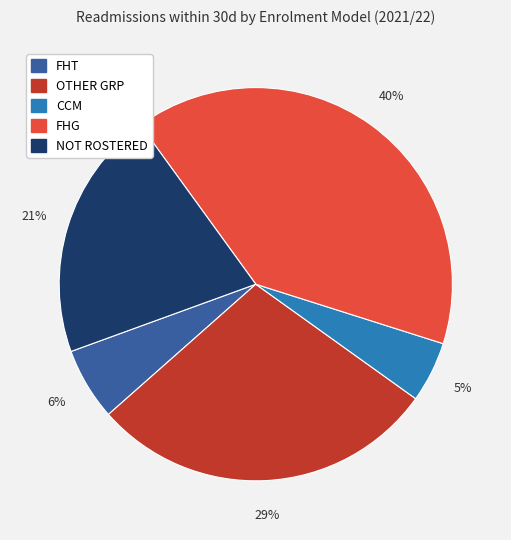

Which category has the smallest portion of the pie?

CCM